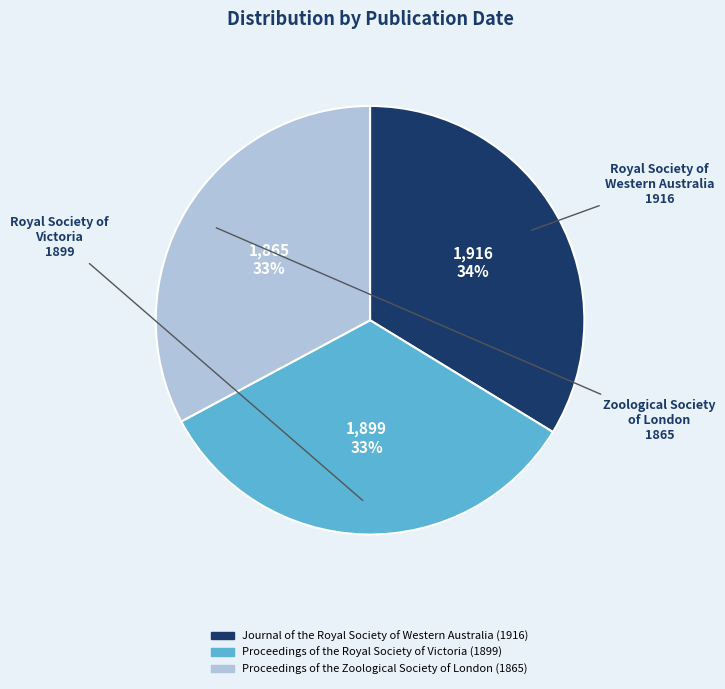

Is the sum of Journal of the Royal Society of Western Australia (1916) and Proceedings of the Zoological Society of London (1865) greater than half?

Yes